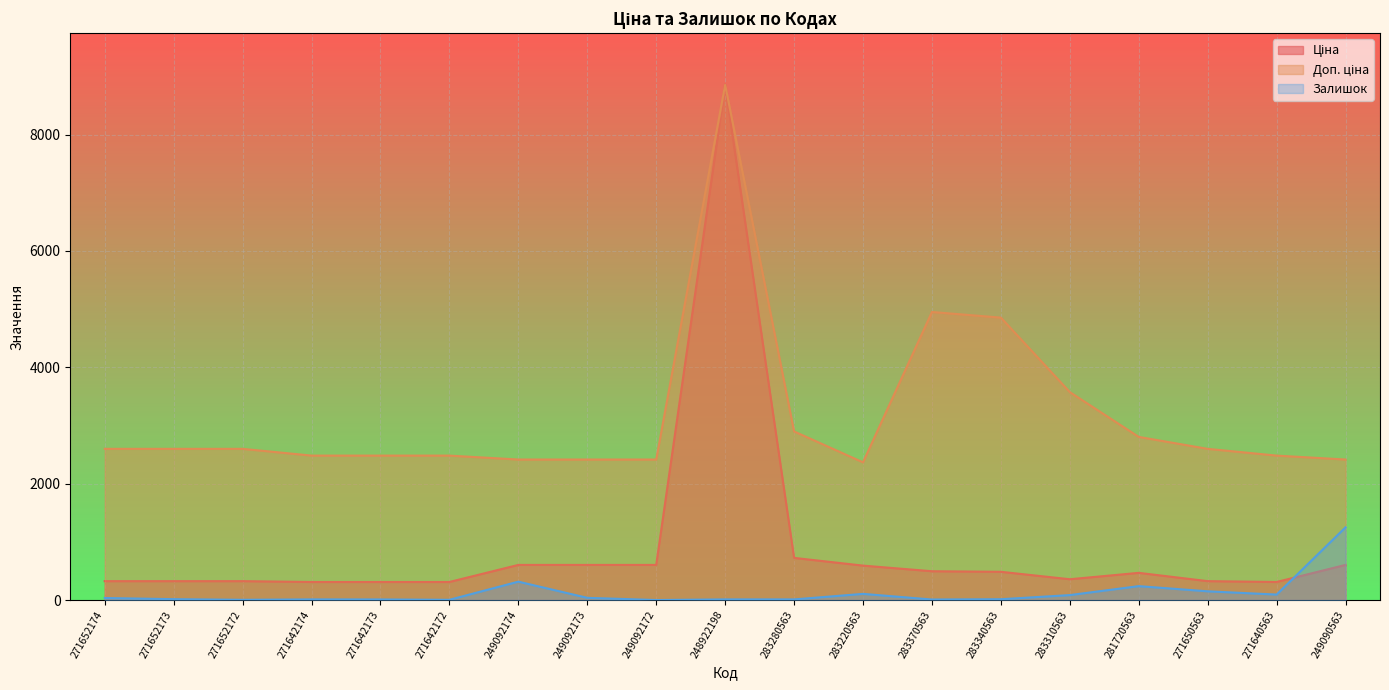

How many values in the Залишок series are below 15?

9